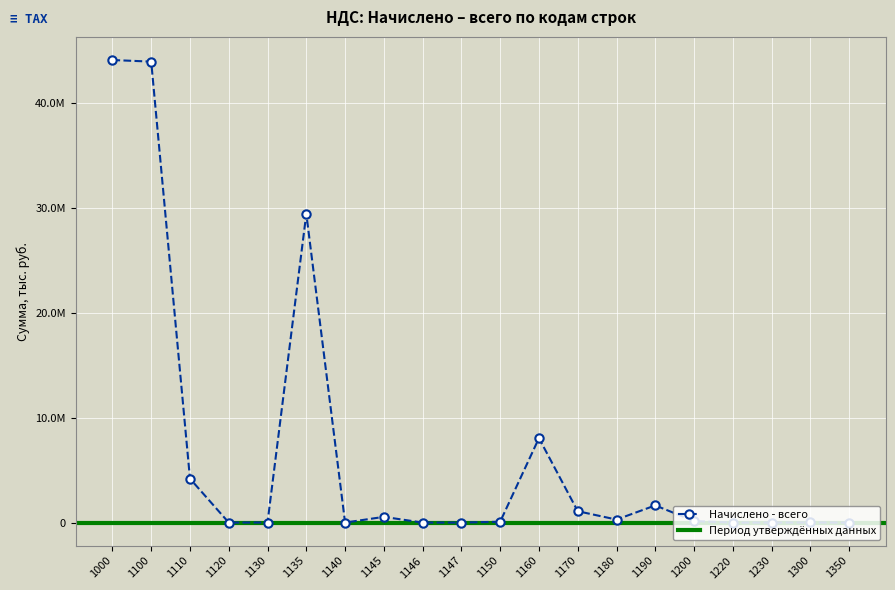

The chart shows a value of 136468 at 1150. True or false?

False